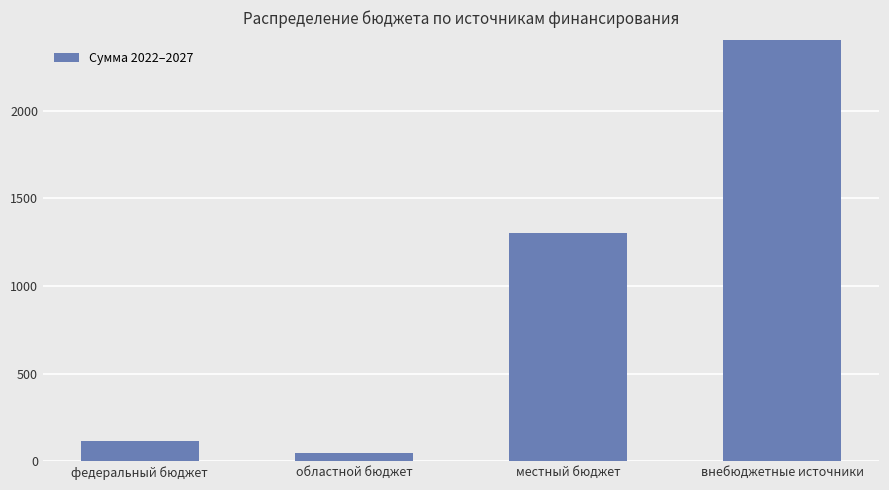

Where does the data first go above 1300?

внебюджетные источники